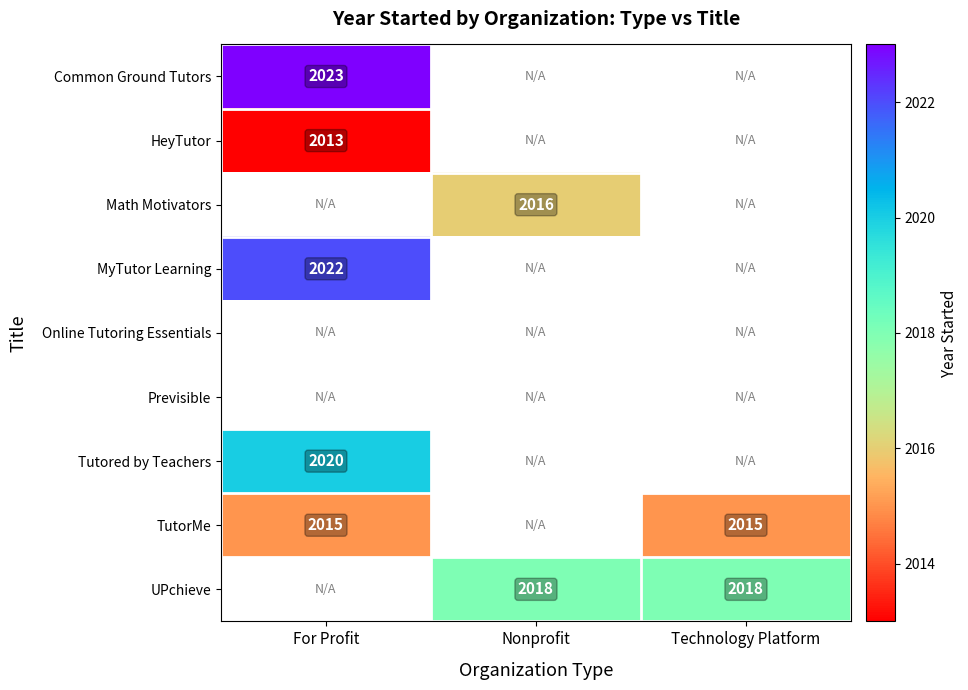

True or false: Math Motivators has a value of 3209 at Nonprofit.

False